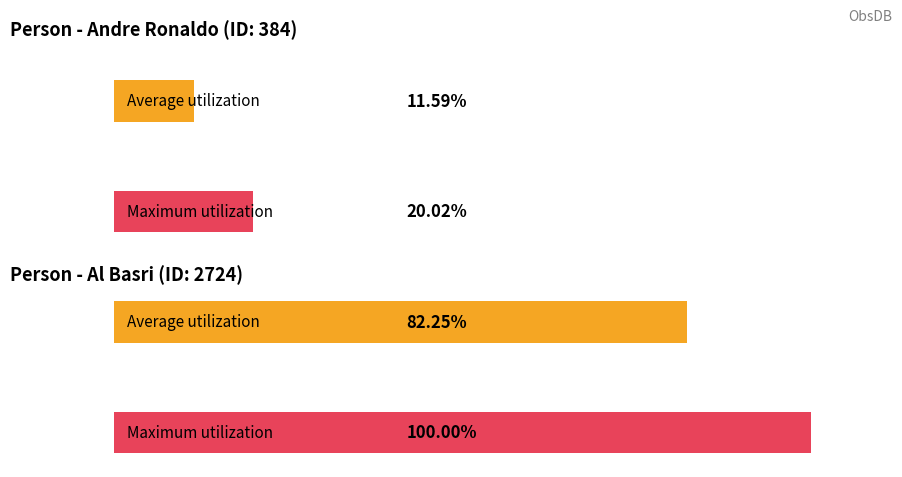

Does the chart contain stacked bars?

No